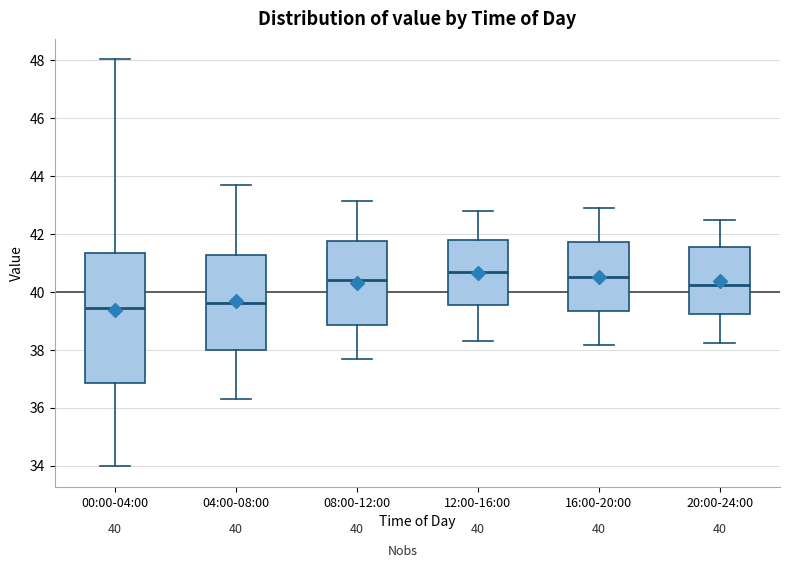

Which box is the tallest, from its lower edge to its upper edge?

00:00-04:00